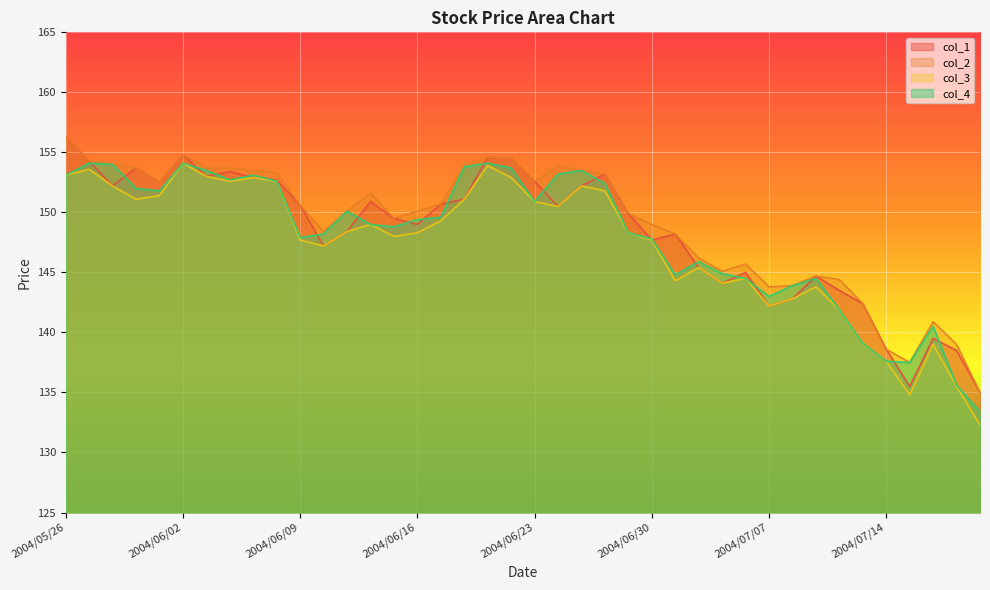

True or false: col_1 has a value of 225.9 at 2004/06/11.

False